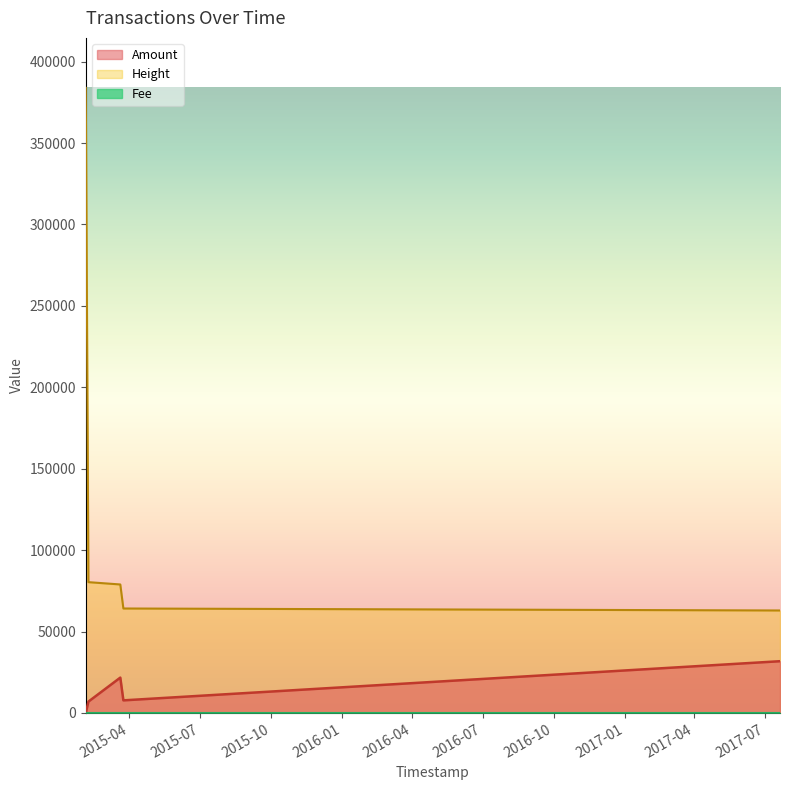

The value of Amount at 2015-03-20 04:23:34 is 21719. True or false?

True